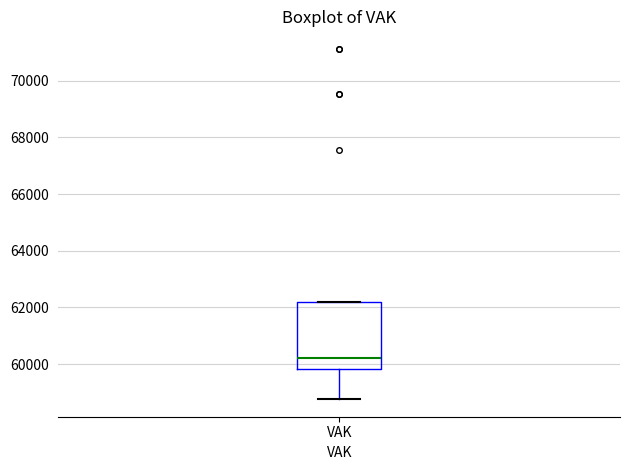

Read this box plot against the y-axis: the position of the median line, the range covered by the box, and the ends of both whiskers. The values are not printed on the chart, so give them approximately, as read against the axis.

median 60200, box 59800 to 62200, whiskers 58800 to 62200